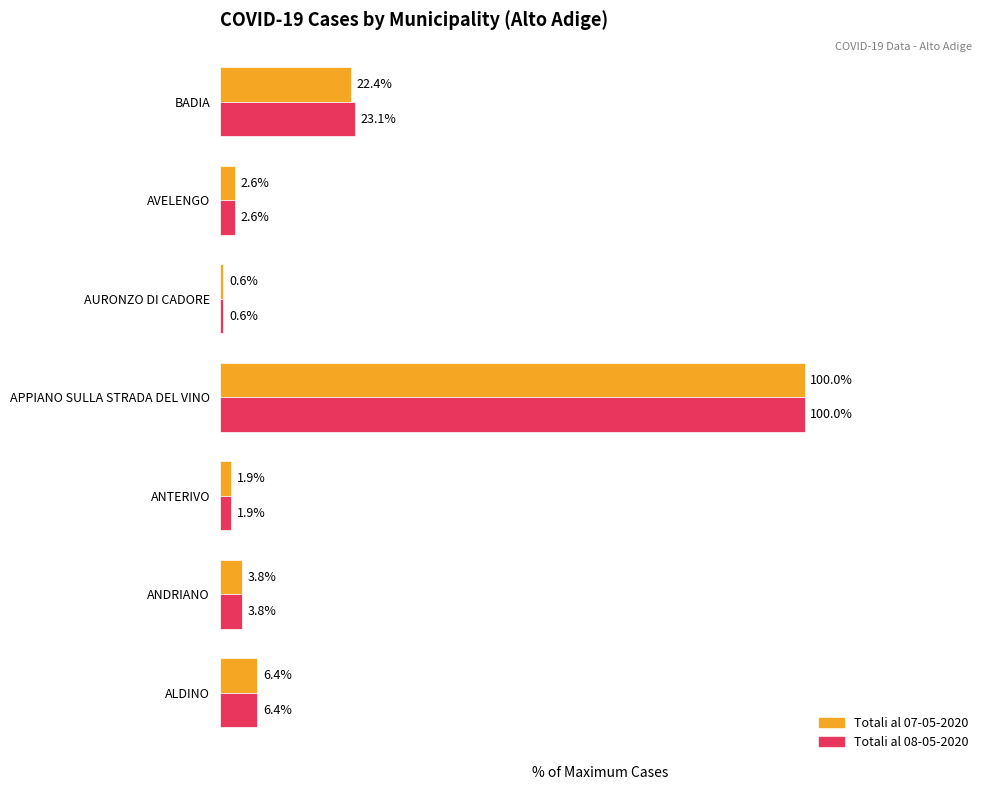

List the labels in order of Totali al 07-05-2020 value, largest first.

APPIANO SULLA STRADA DEL VINO, BADIA, ALDINO, ANDRIANO, AVELENGO, ANTERIVO, AURONZO DI CADORE